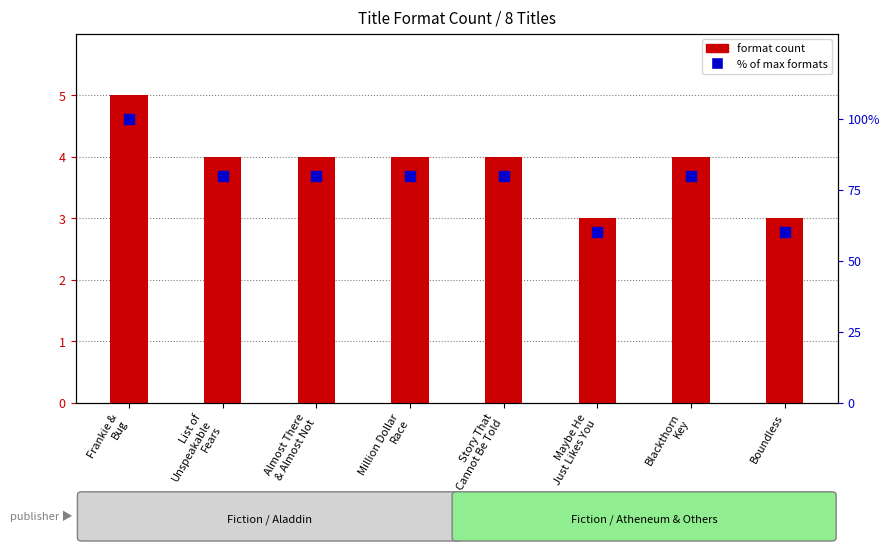

Which series reaches the maximum Y coordinate?

% of max formats